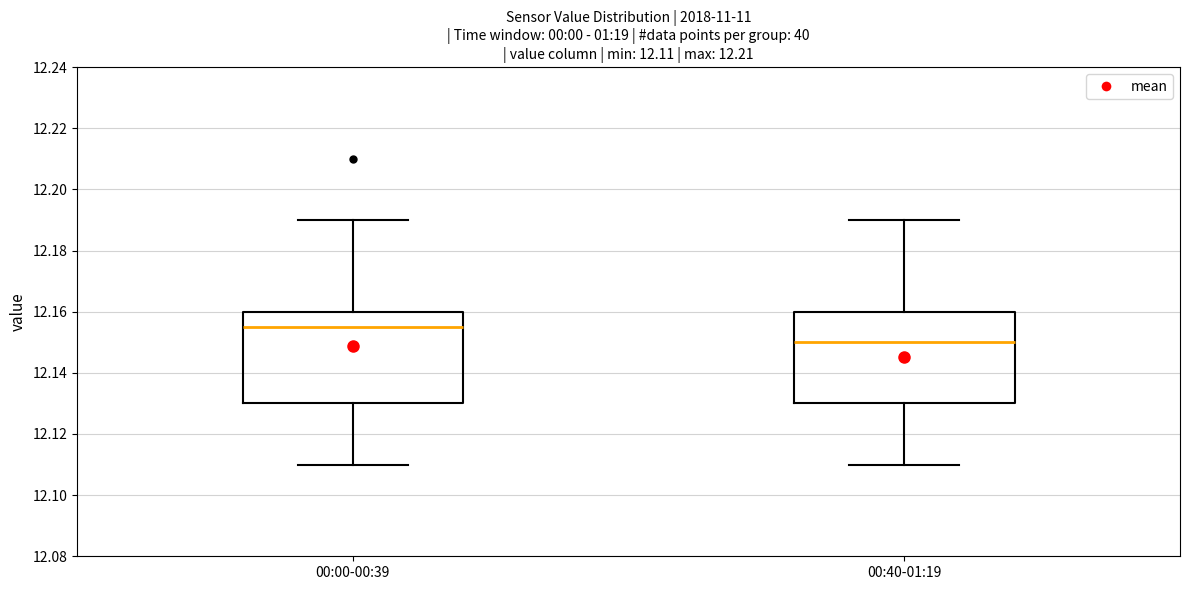

Which box has the highest median line?

00:00-00:39